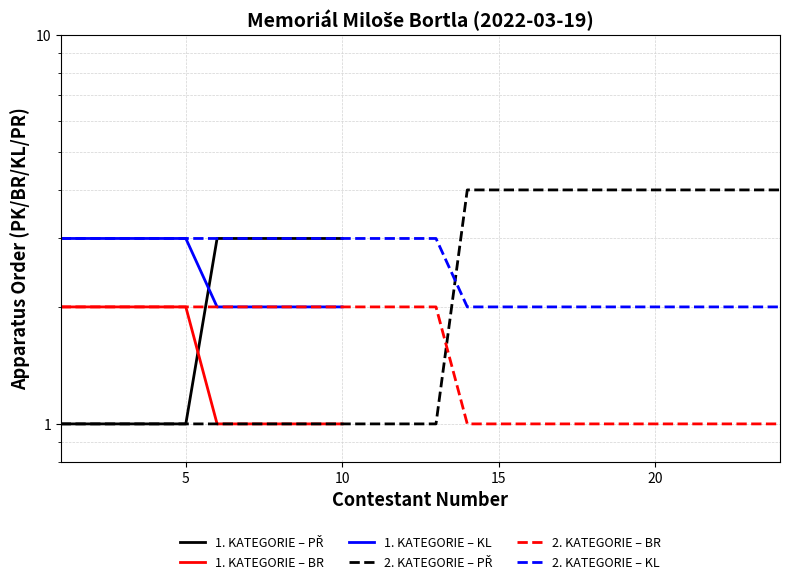

The chart shows a value of 2 at 20. True or false?

False